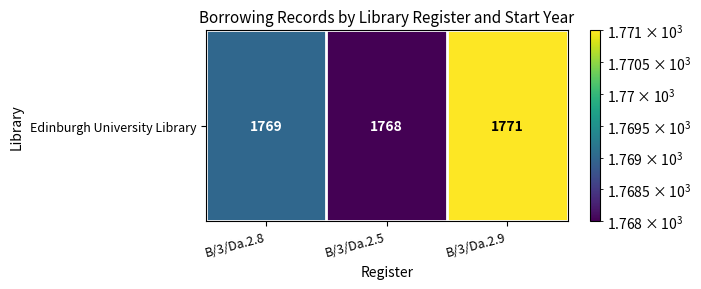

Reading left to right, list all the values displayed in this chart.

B/3/Da.2.8=1769	B/3/Da.2.5=1768	B/3/Da.2.9=1771